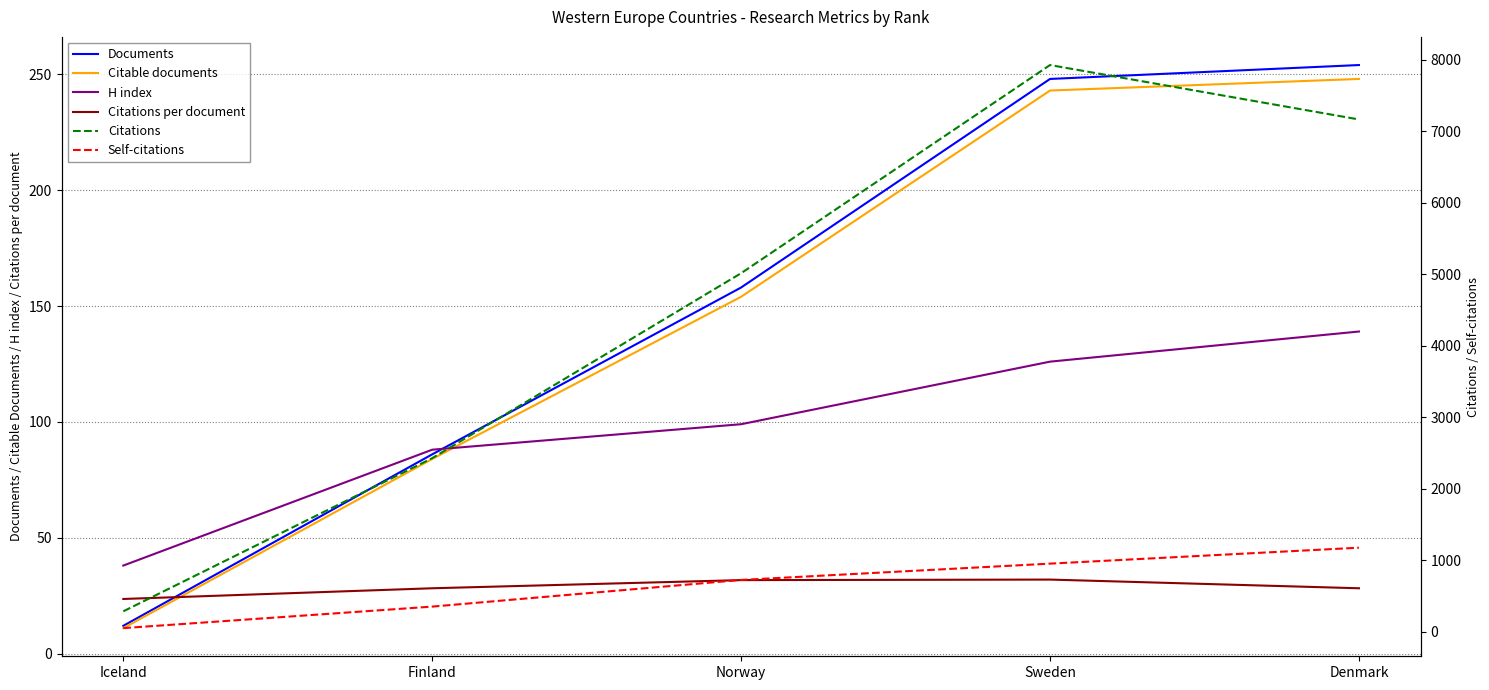

What is the label of the 5th point from the right?

Iceland